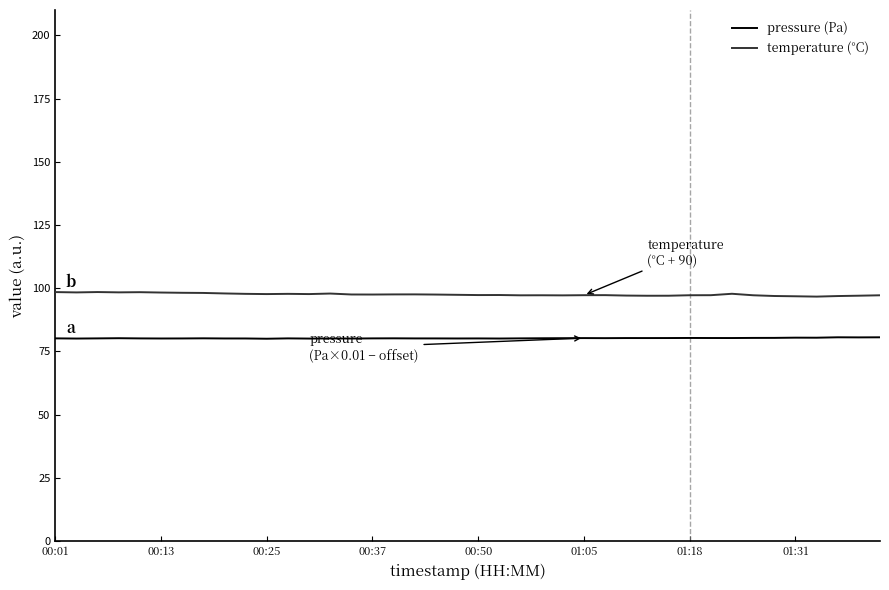

List the series in order of their peak value, lowest first.

pressure (Pa), temperature (°C)